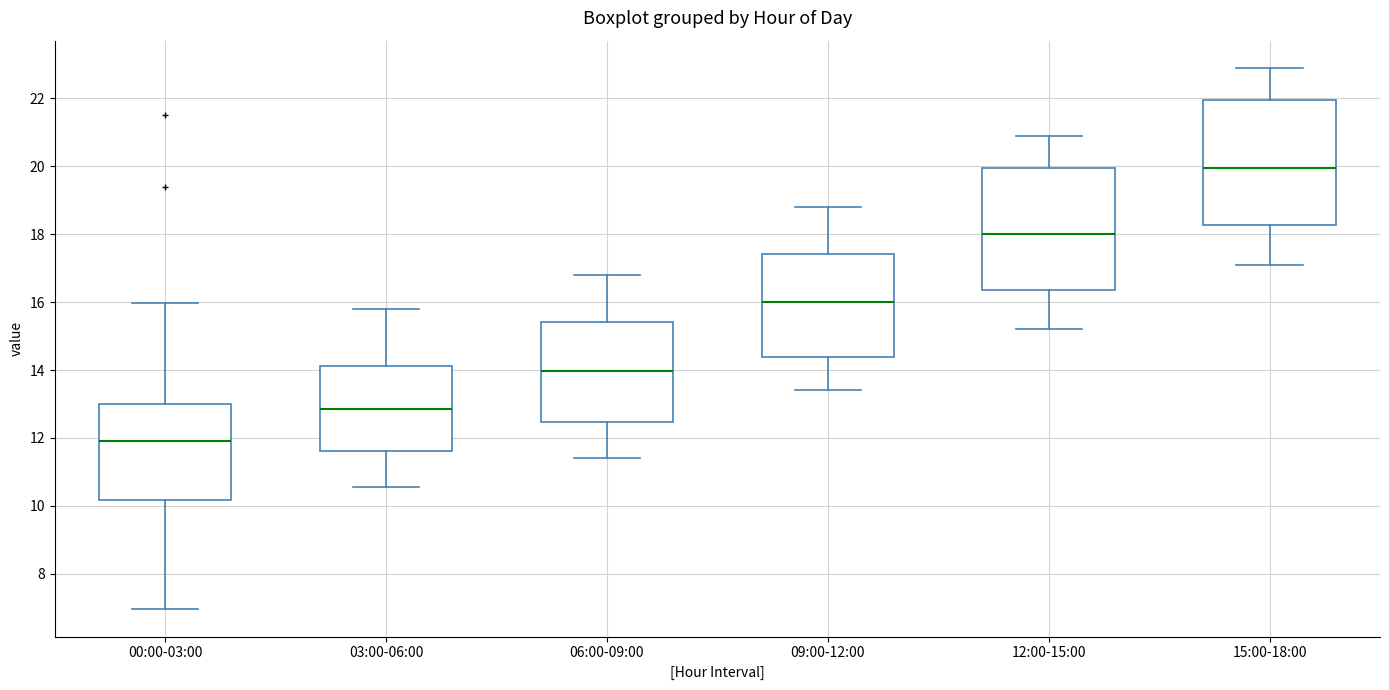

Which box's median line is the lowest?

00:00-03:00